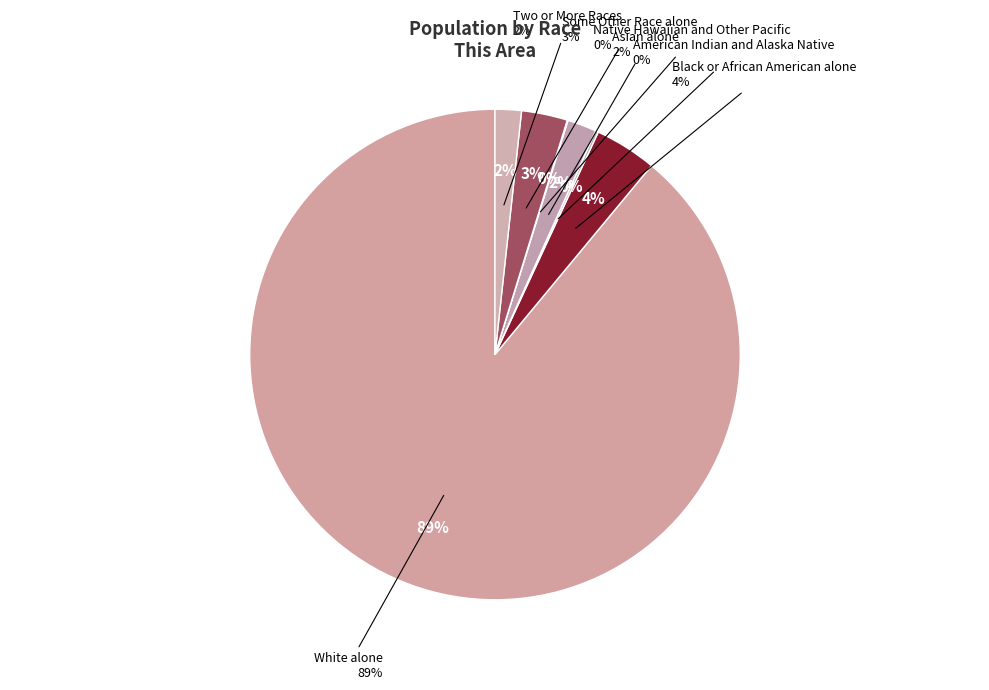

What percentage is NOT represented by Two or More Races?

98.3%